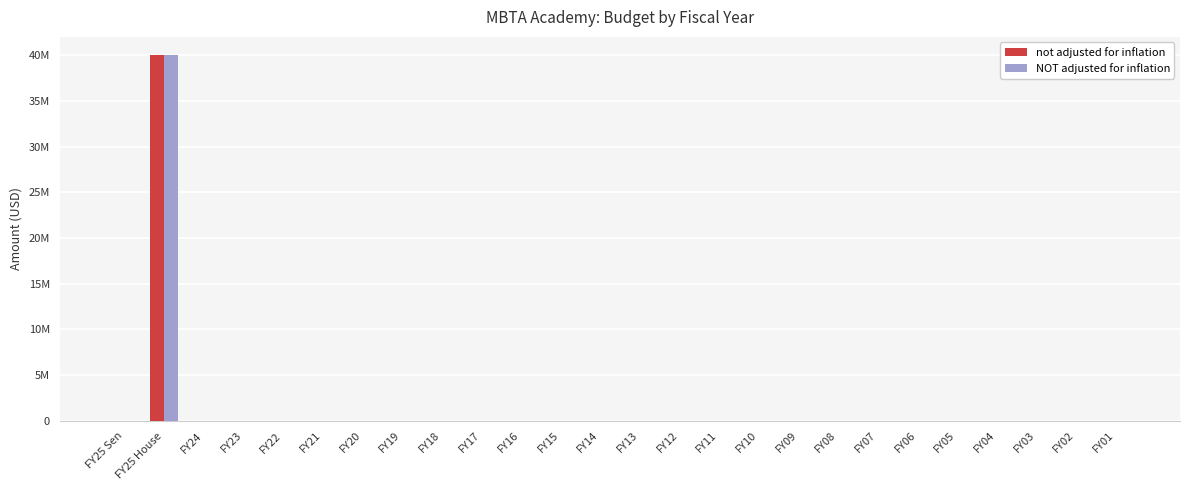

Which series changed the most between FY22 and FY12?

not adjusted for inflation